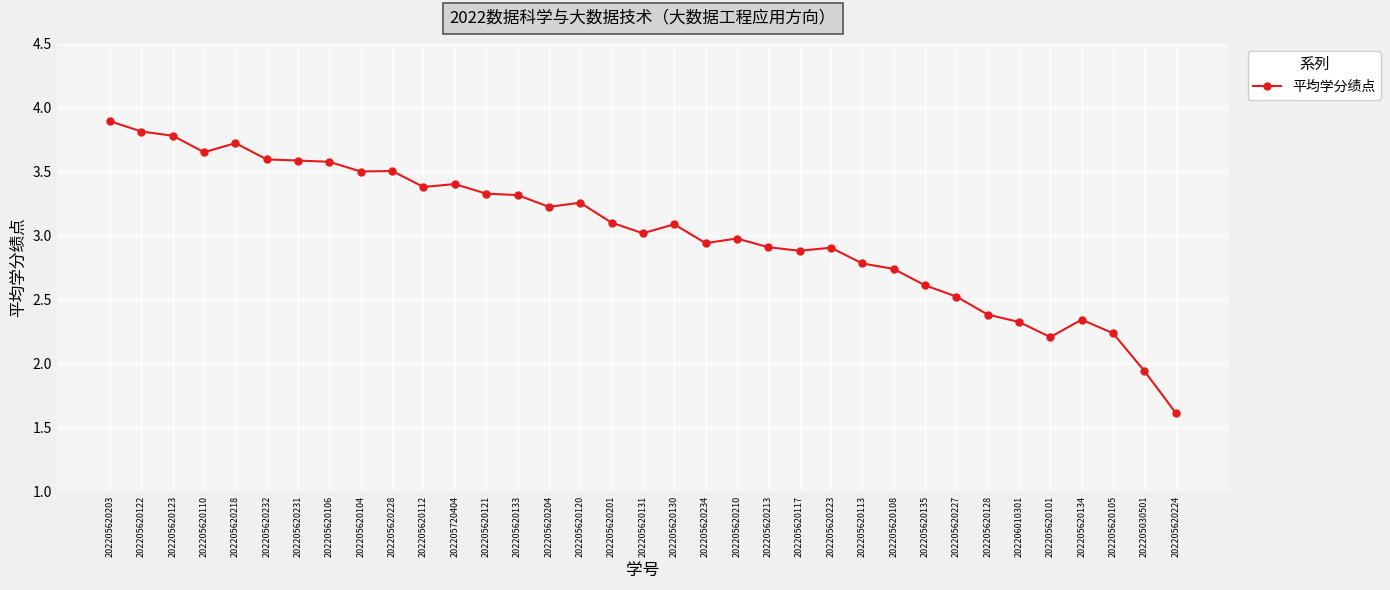

What is the greatest value displayed?

3.9